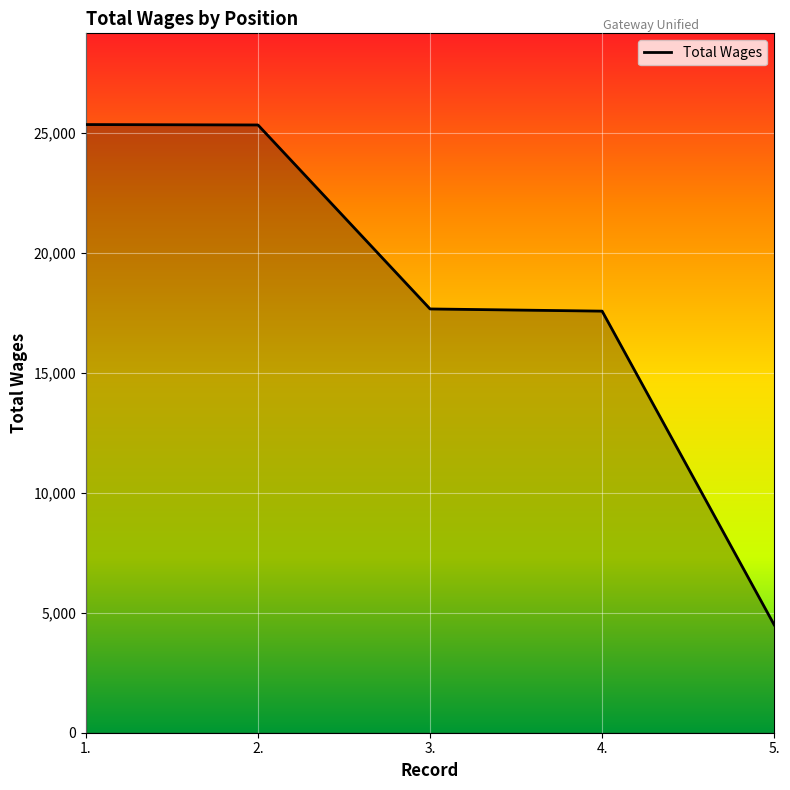

What is the maximum value shown in the chart?

25363